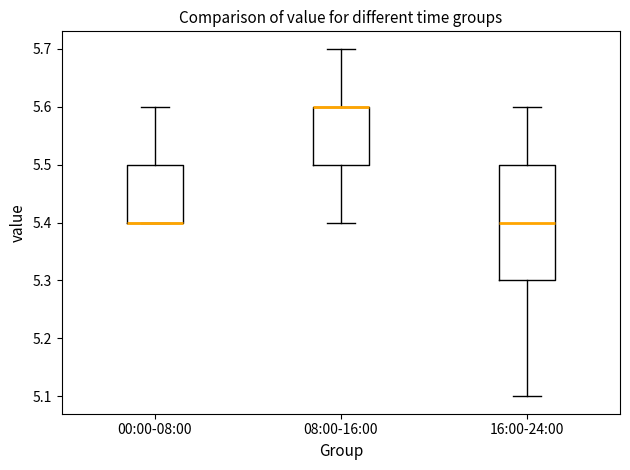

Reading left to right, read every box against the y-axis: the position of its median line, the range the box covers, and the ends of its whiskers. The values are not printed on the chart, so give them approximately, as read against the axis.

00:00-08:00: median 5.4 (drawn on the box's lower edge), box 5.4 to 5.5, whiskers 5.4 to 5.6
08:00-16:00: median 5.6 (drawn on the box's upper edge), box 5.5 to 5.6, whiskers 5.4 to 5.7
16:00-24:00: median 5.4, box 5.3 to 5.5, whiskers 5.1 to 5.6